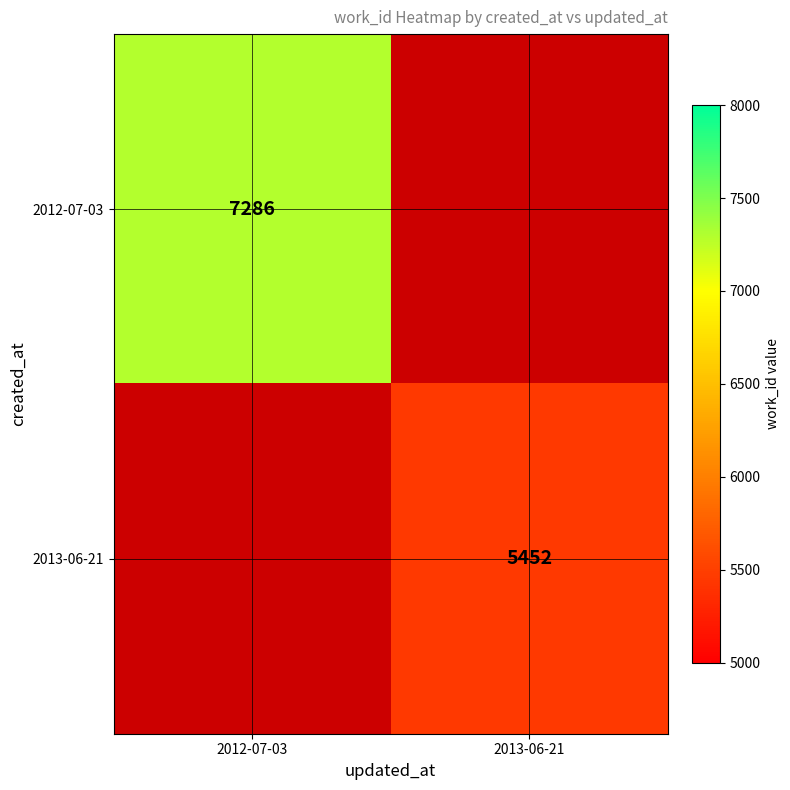

Is the value of 2013-06-21 at 2013-06-21 greater than the value of 2012-07-03 at 2012-07-03?

No